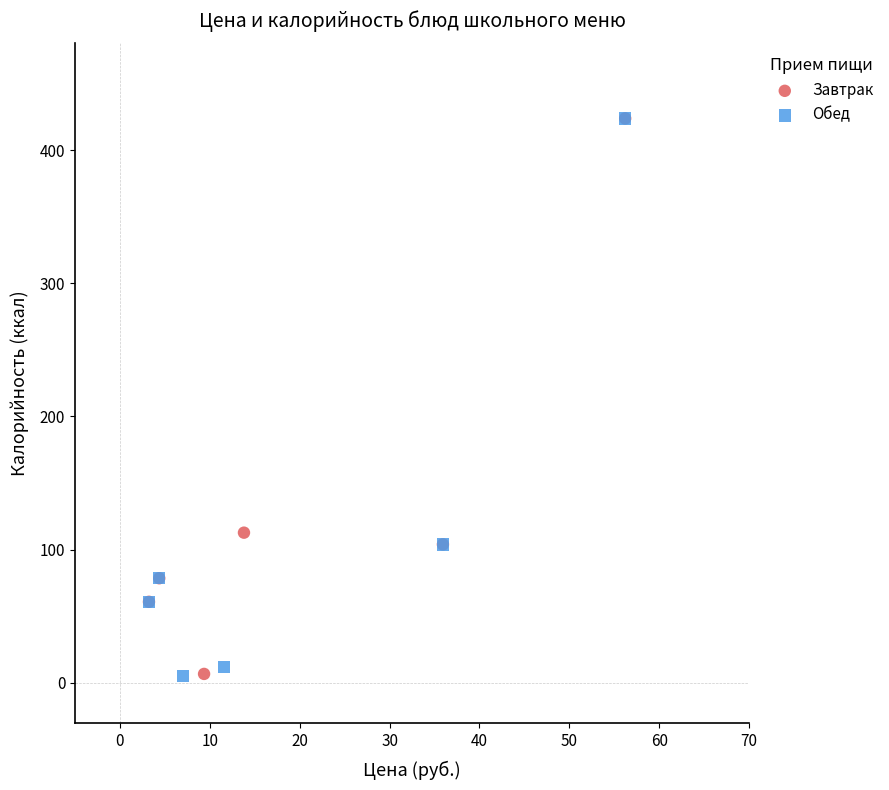

Which series has the largest Y range (max minus min)?

Обед